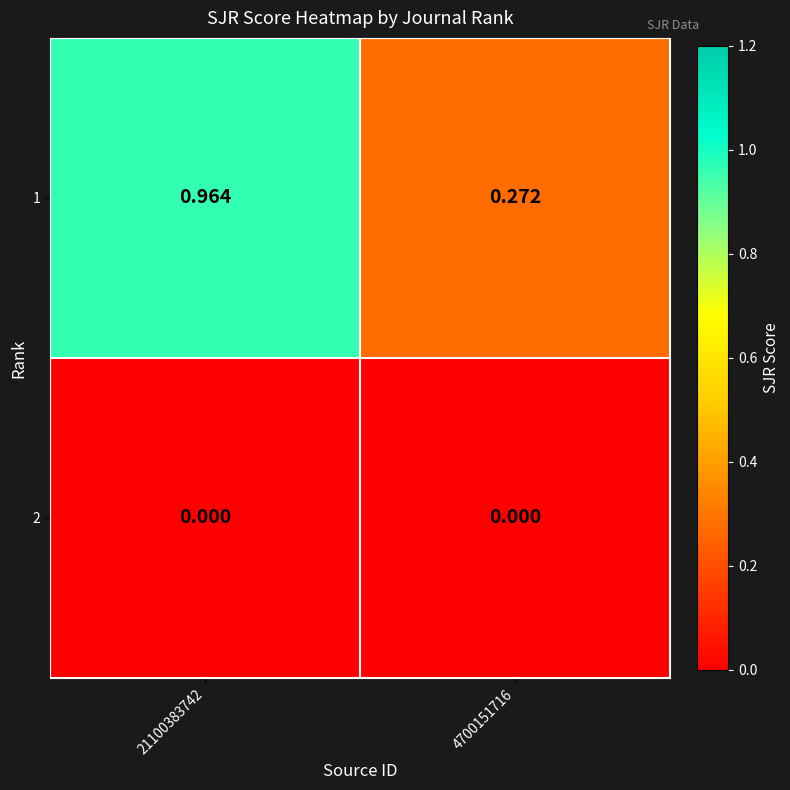

Between 21100383742 and 4700151716, which series saw the biggest shift?

1